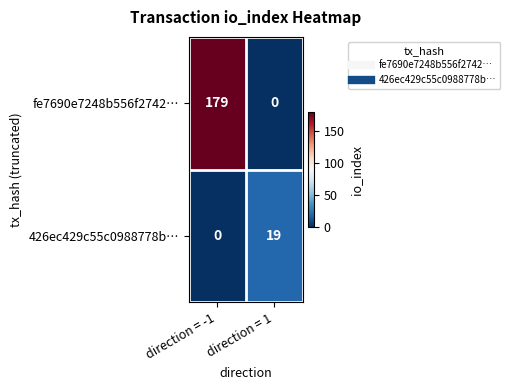

At which label is 426ec429c55c0988778b… closest to 9?

direction = -1